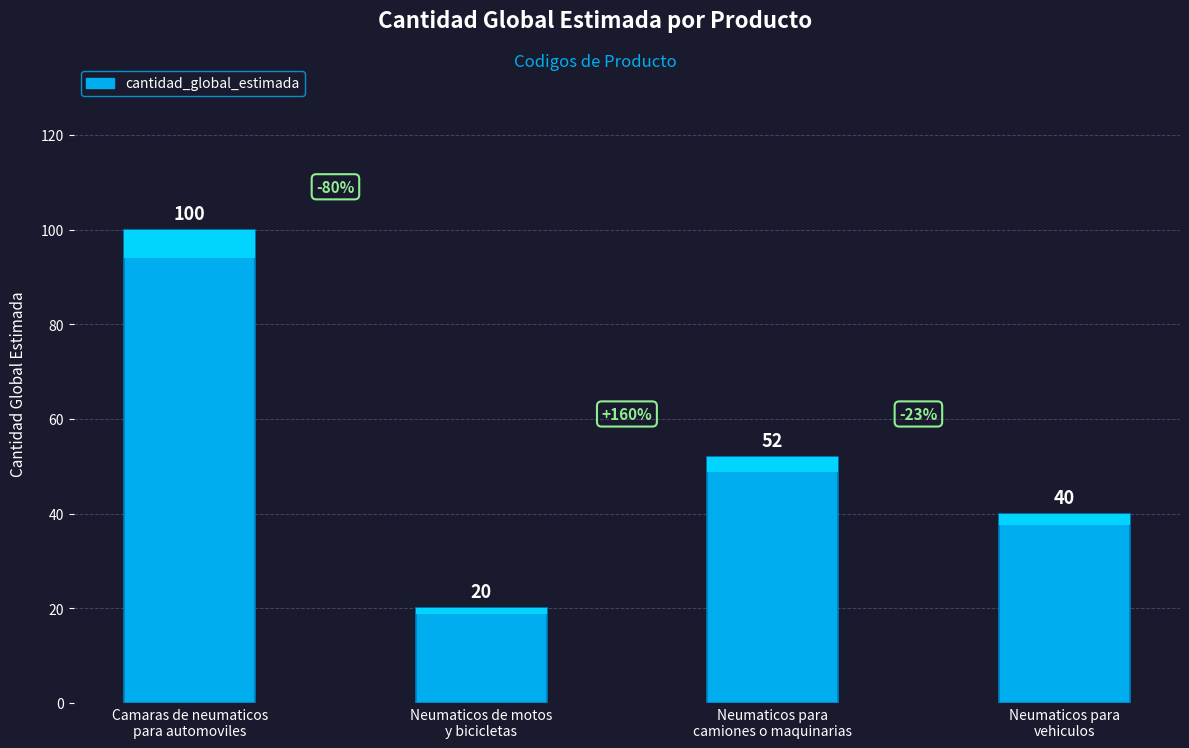

The chart shows a value of 13 at Neumaticos para
camiones o maquinarias. True or false?

False